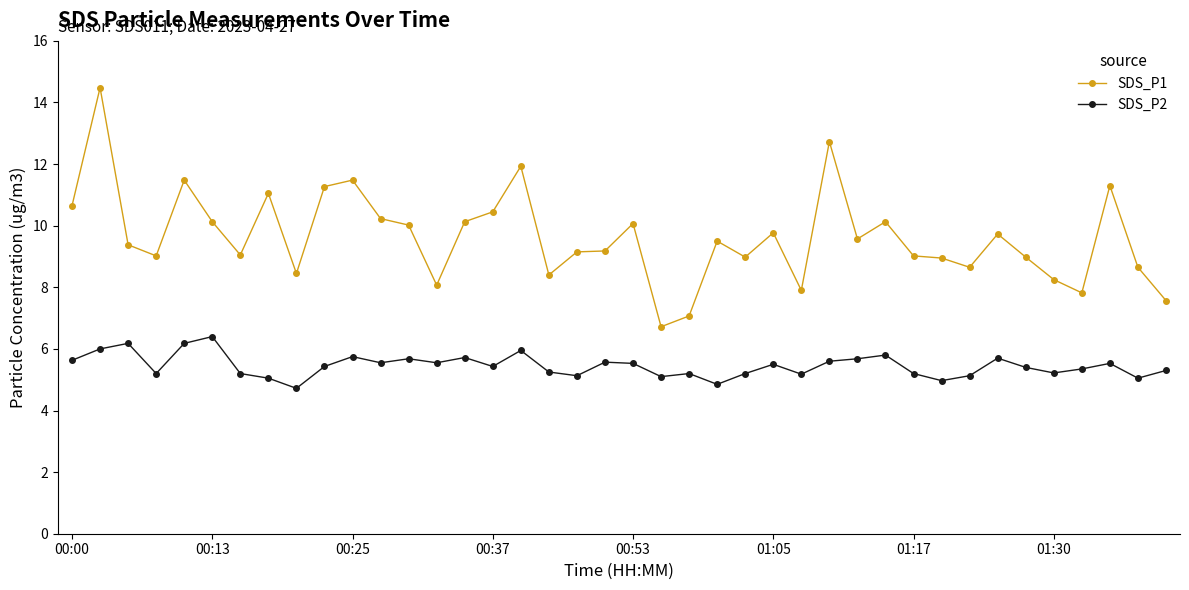

True or false: SDS_P2 has more than 2 interior local peaks.

True